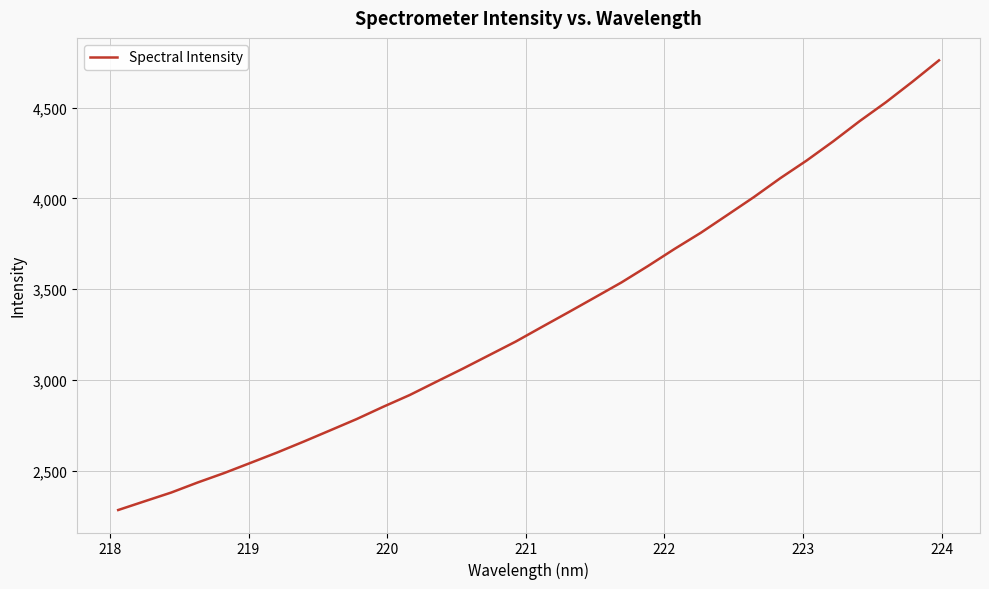

What is the smallest value displayed?

2282.6